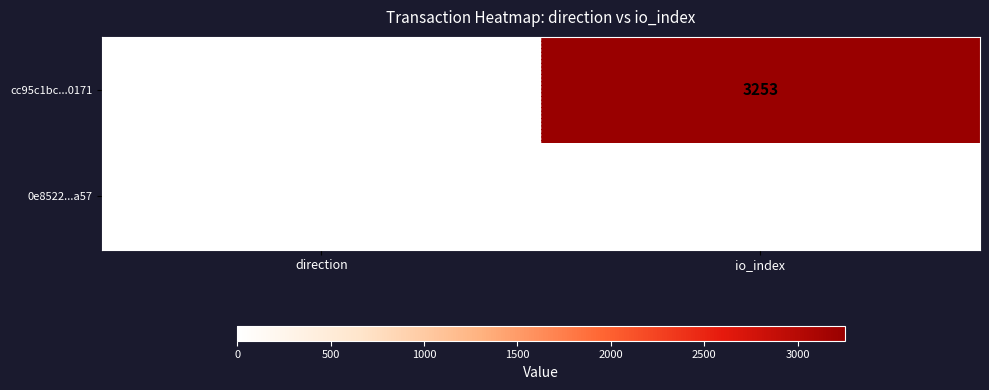

The cc95c1bc...0171 series shows 3253 at io_index. True or false?

True